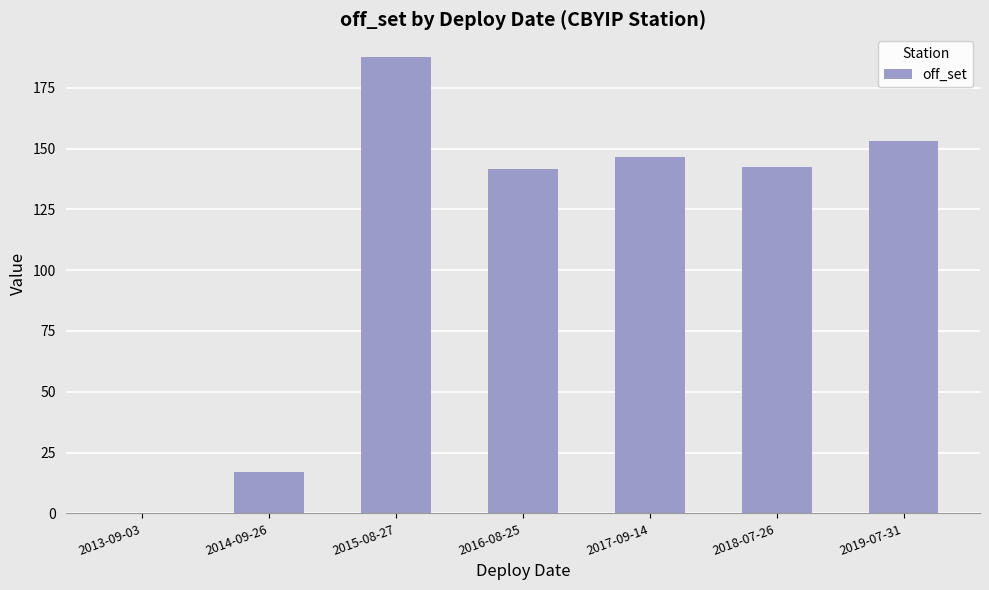

Are the bars horizontal?

No